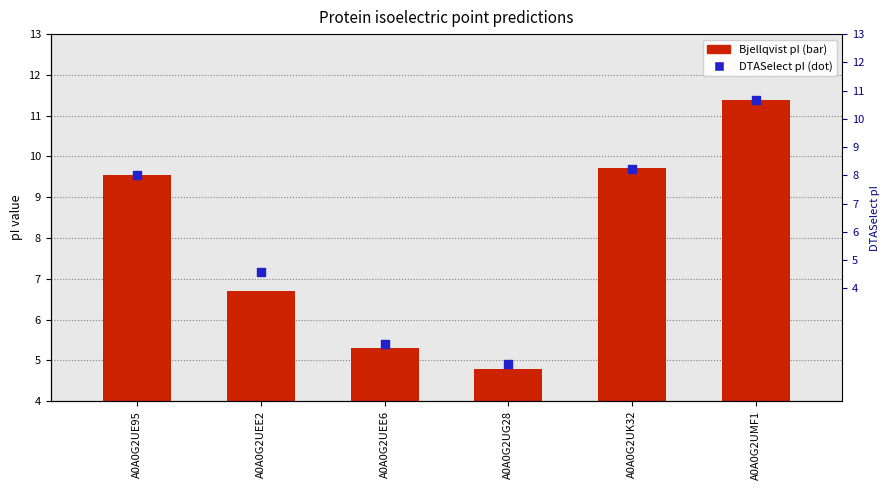

Which series reaches the maximum Y coordinate?

Bjellqvist